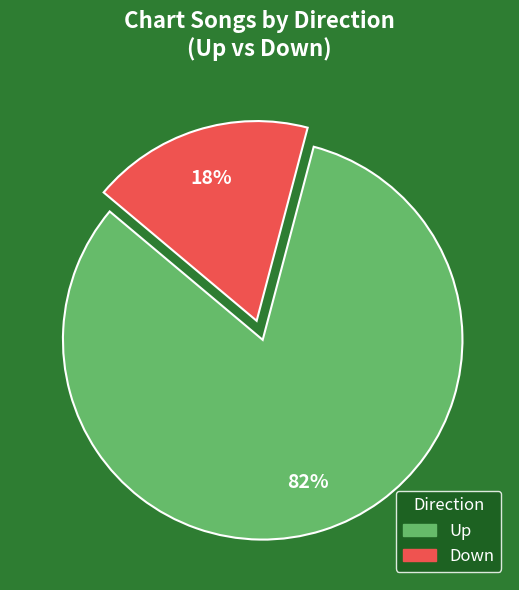

How many slices are in this pie chart?

2